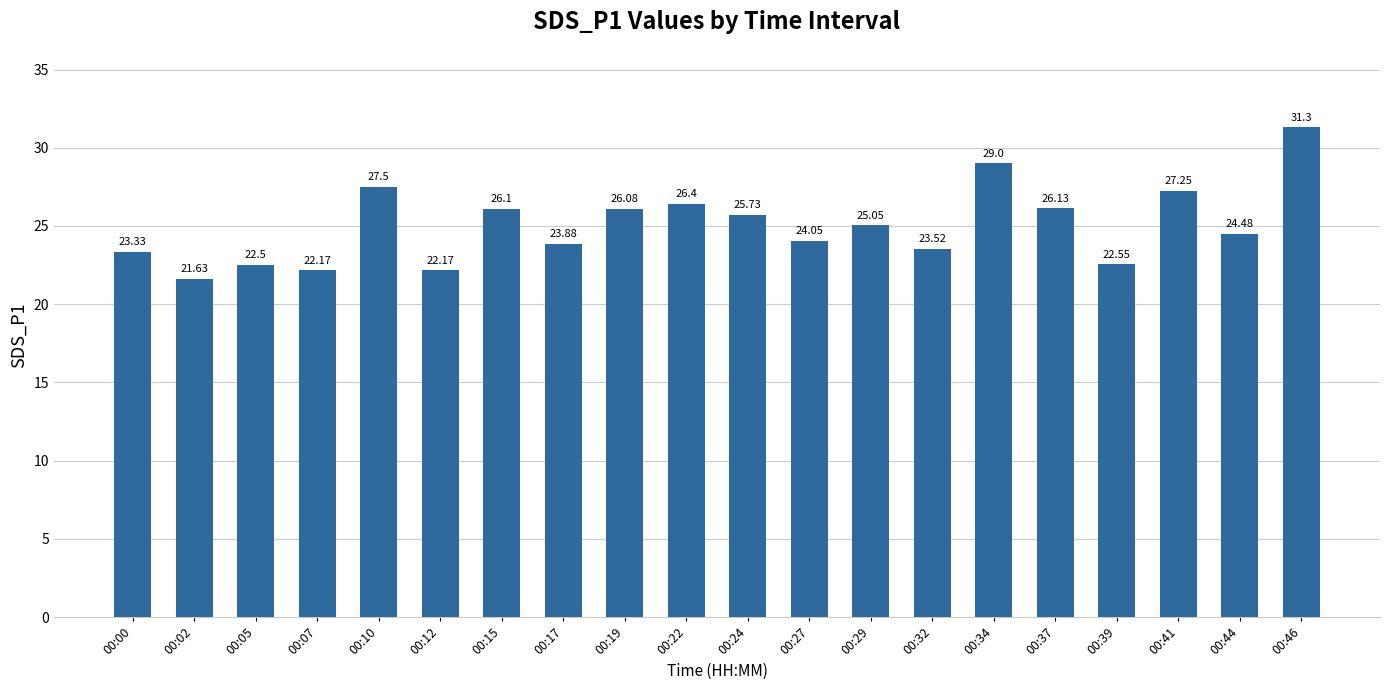

Does the chart contain stacked bars?

No